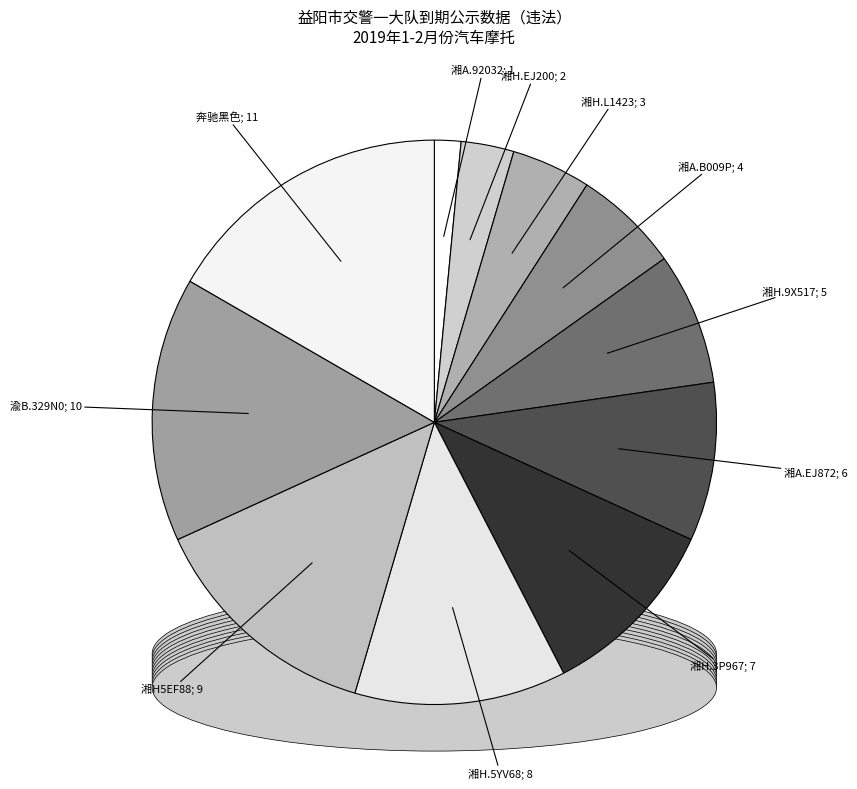

To the nearest percent, what is the combined percentage of 湘A.EJ872 and 奔驰黑色?

26%